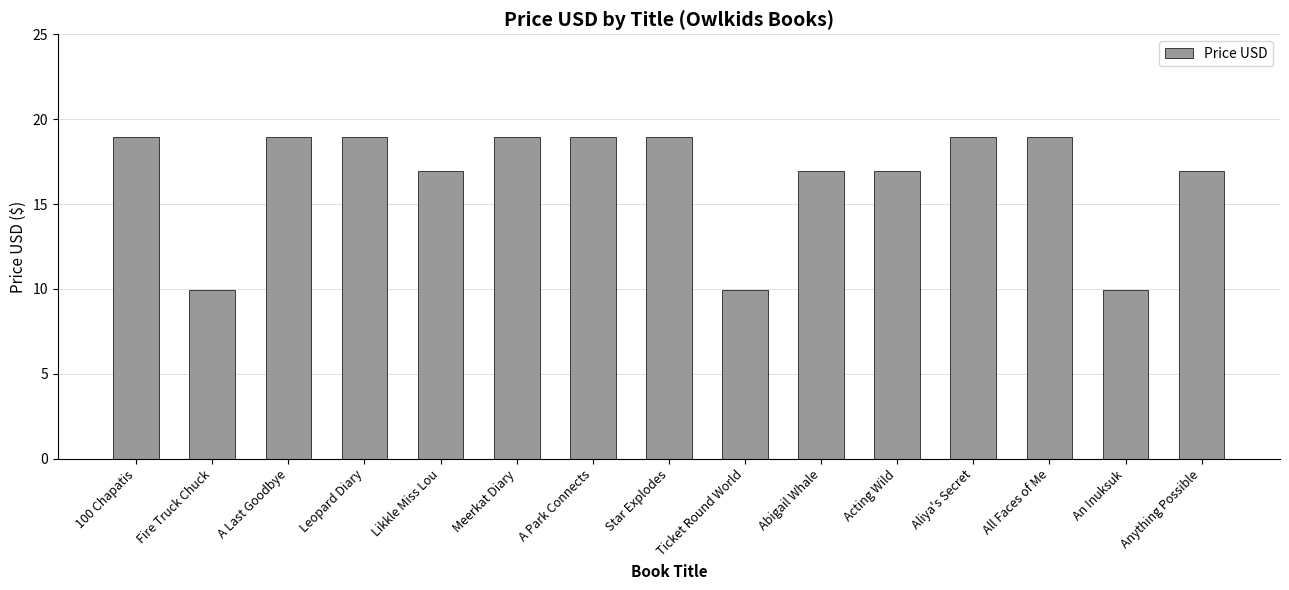

At which label does the data first exceed 18?

100 Chapatis